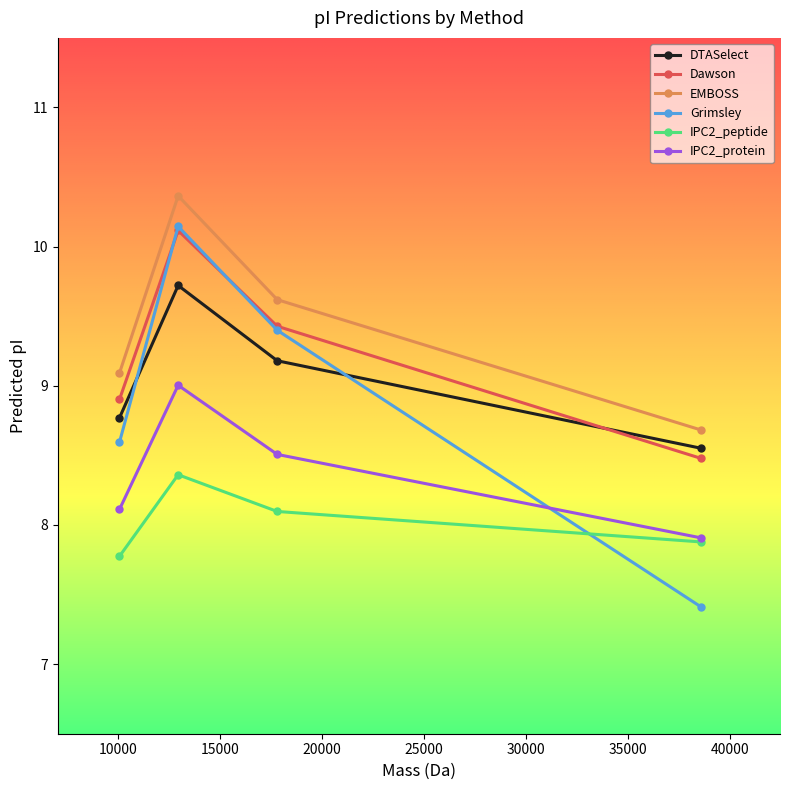

What are all the series names shown in the legend?

DTASelect, Dawson, EMBOSS, Grimsley, IPC2_peptide, IPC2_protein